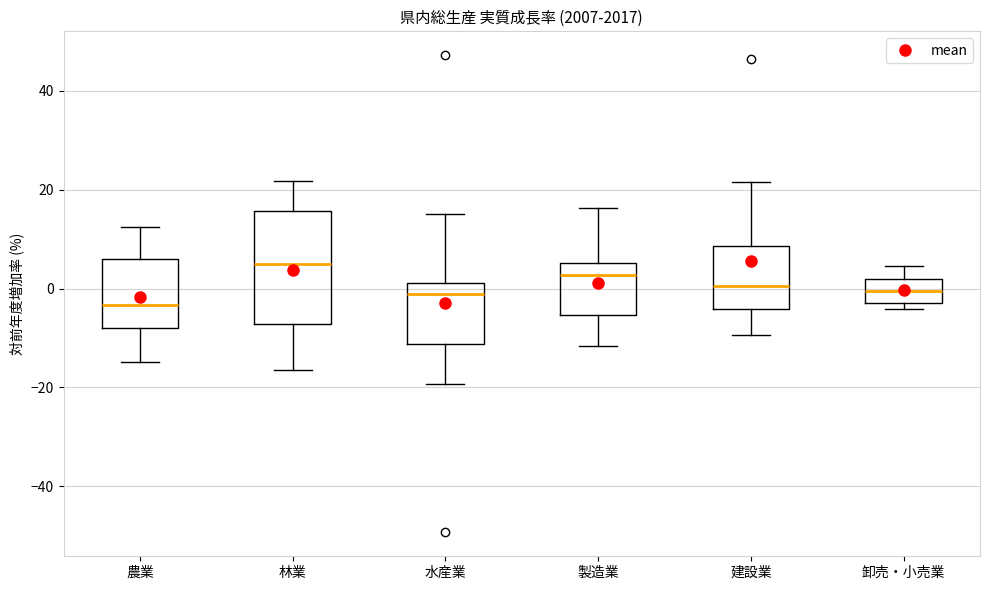

Comparing the boxes themselves (not the whiskers), which one is the tallest?

林業